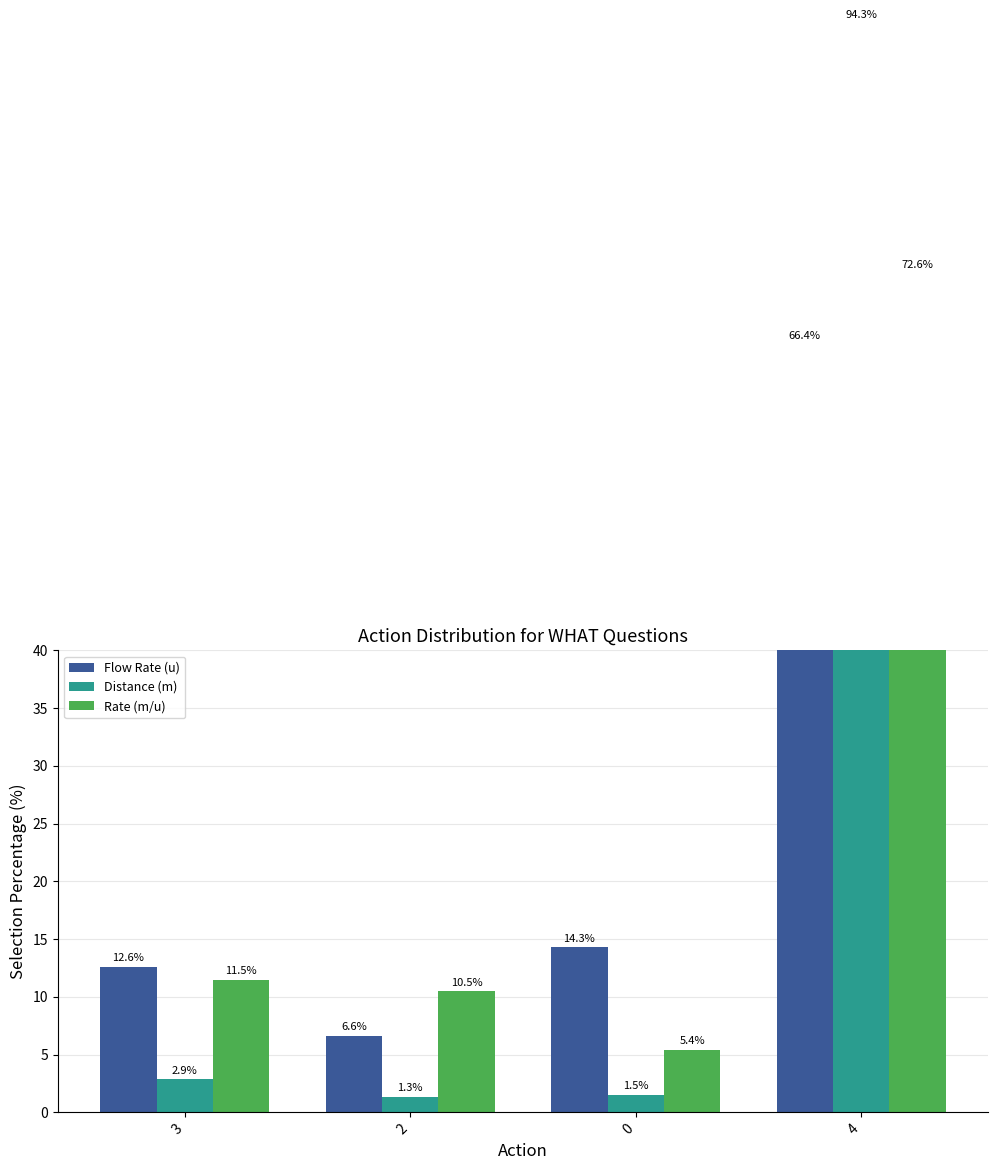

At 3, list the series in order from smallest to largest.

Distance (m), Rate (m/u), Flow Rate (u)